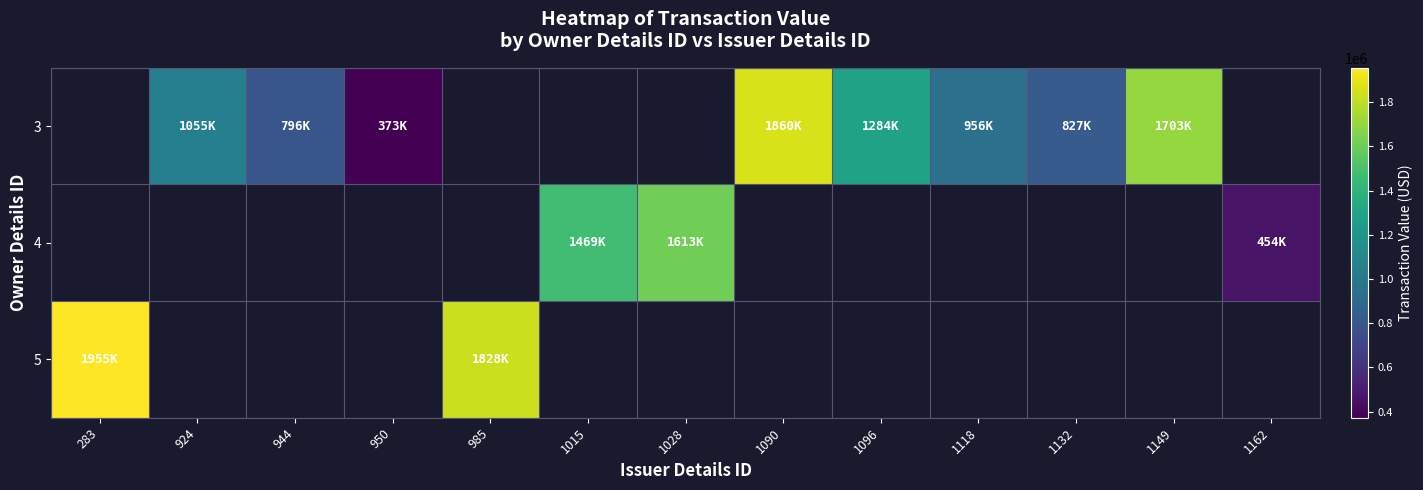

How many distinct data groups are displayed?

3